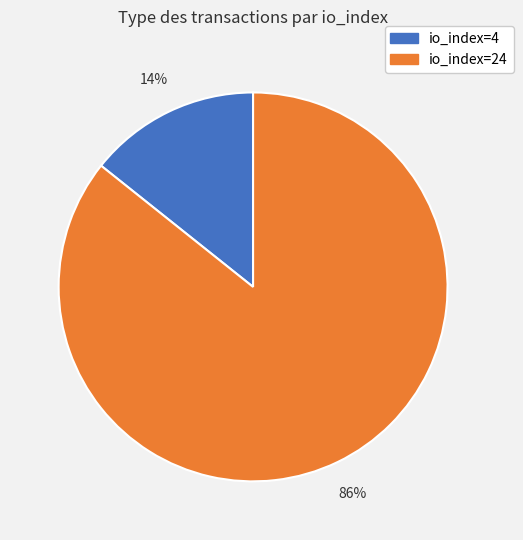

What is the smallest slice in the pie chart?

io_index=4